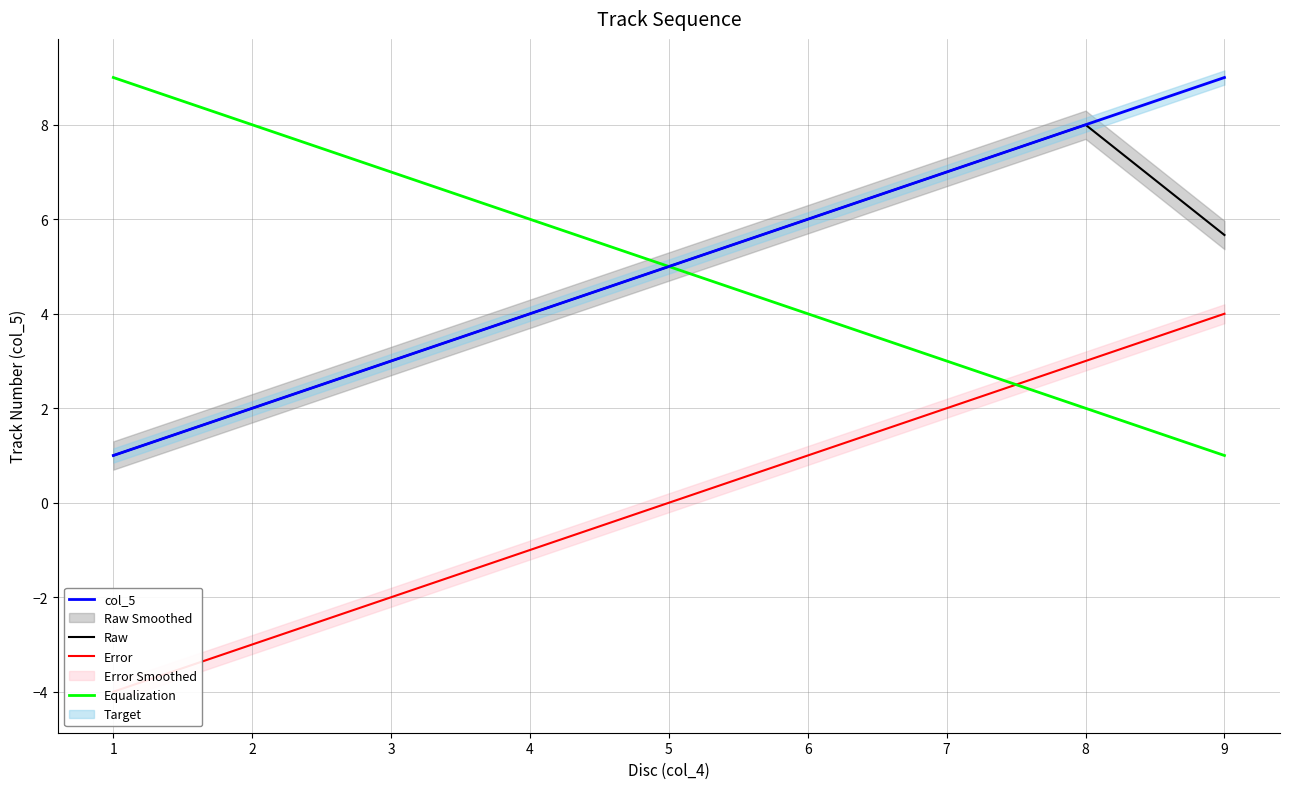

Reading left to right, what are all the values shown in this chart?

col_5: 1=1.0	2=2.0	3=3.0	4=4.0	5=5.0	6=6.0	7=7.0	8=8.0	9=9.0
Raw: 1=1.0	2=2.0	3=3.0	4=4.0	5=5.0	6=6.0	7=7.0	8=8.0	9=5.7
Error: 1=-4.0	2=-3.0	3=-2.0	4=-1.0	5=0.0	6=1.0	7=2.0	8=3.0	9=4.0
Equalization: 1=9.0	2=8.0	3=7.0	4=6.0	5=5.0	6=4.0	7=3.0	8=2.0	9=1.0